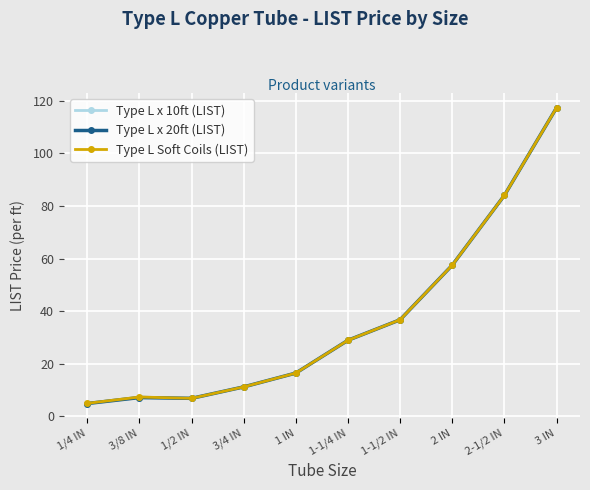

Which series has the largest total across all categories?

Type L Soft Coils (LIST)